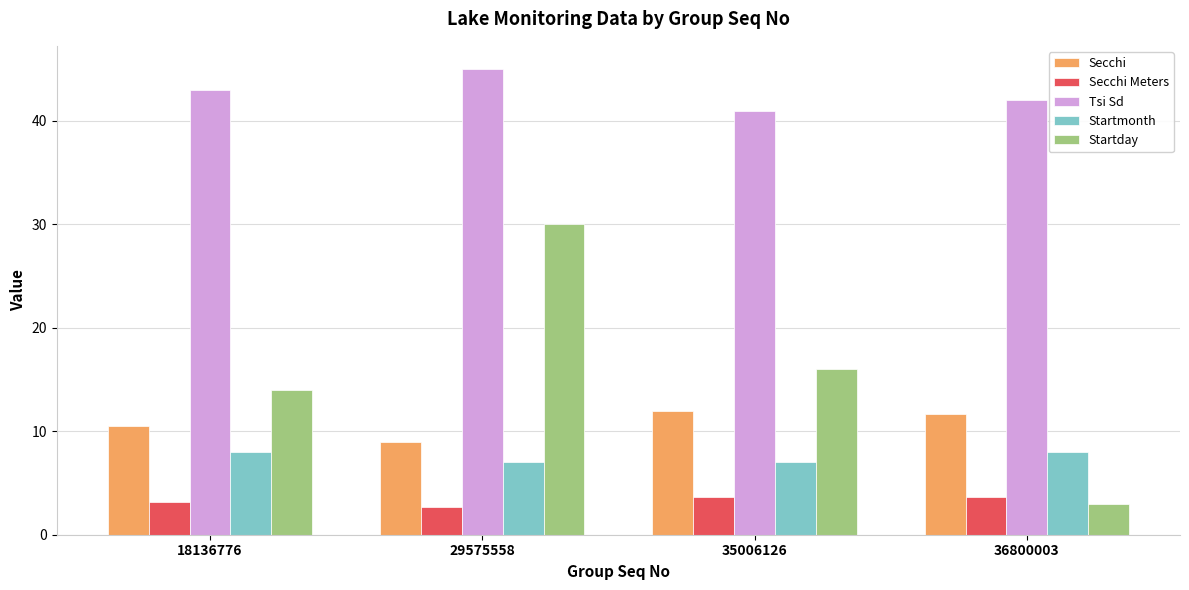

What is the lowest value of the Startmonth series?

7.0